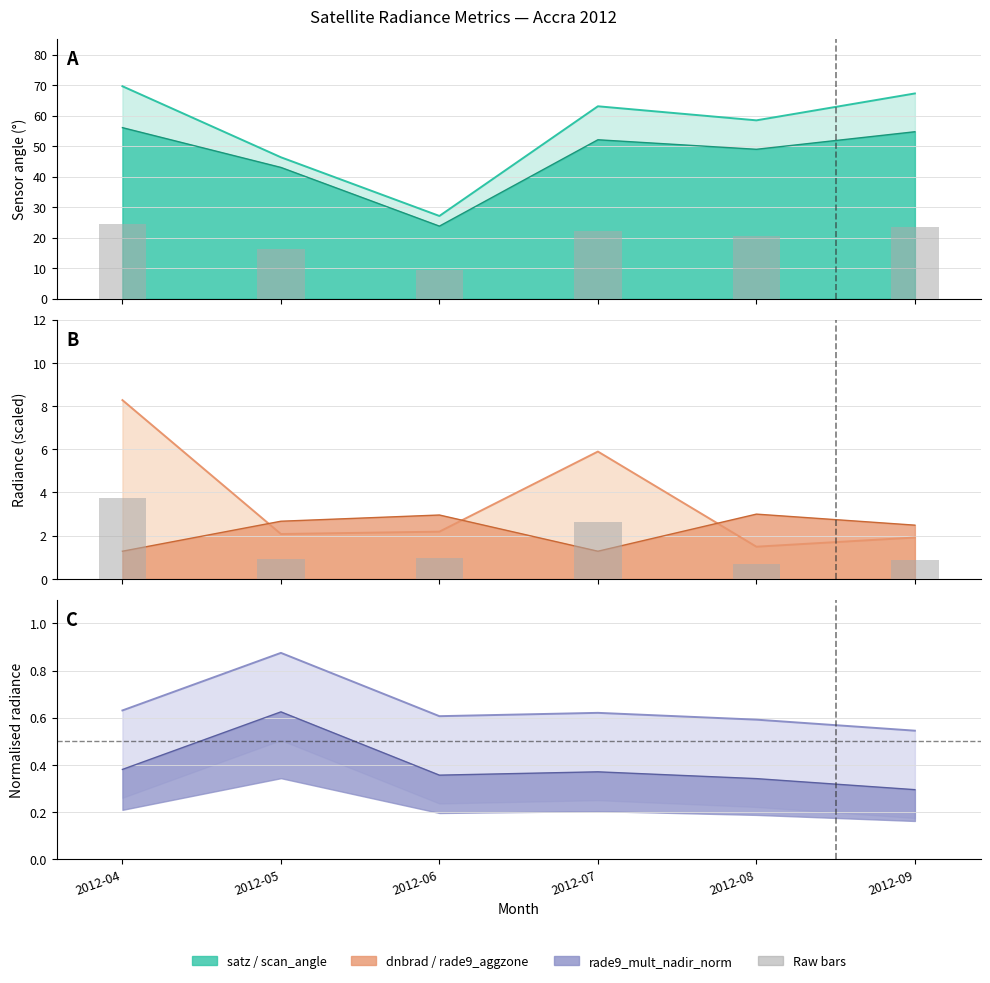

What is the sum of the rade9_aggzone_norm values at 2012-05 and 2012-08?

5.7